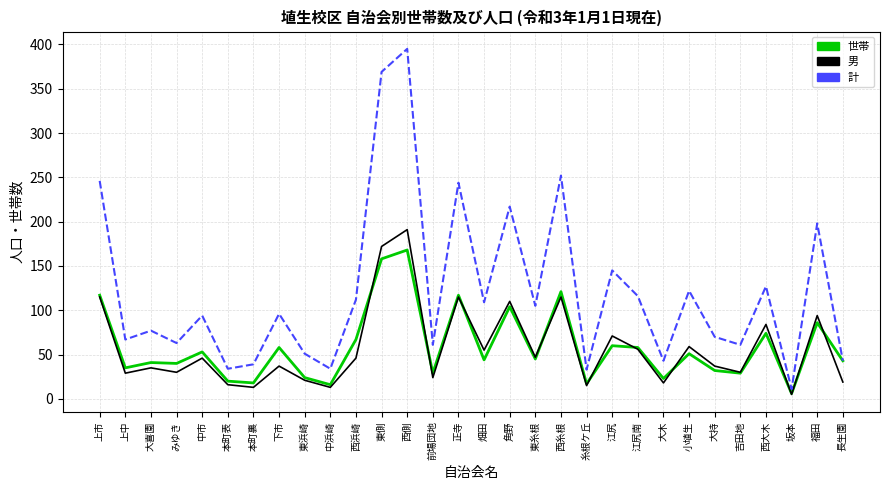

True or false: 男 has more than 1 points higher than both neighbors.

True